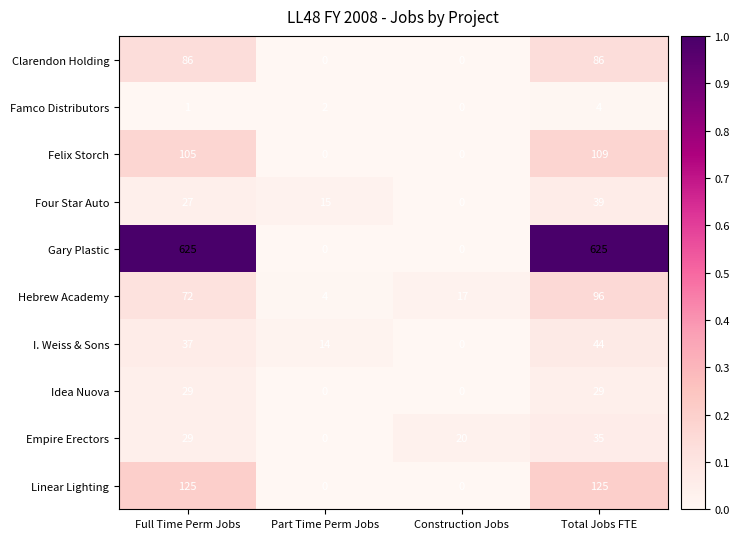

True or false: Empire Erectors has a value of 19 at Full Time Perm Jobs.

False